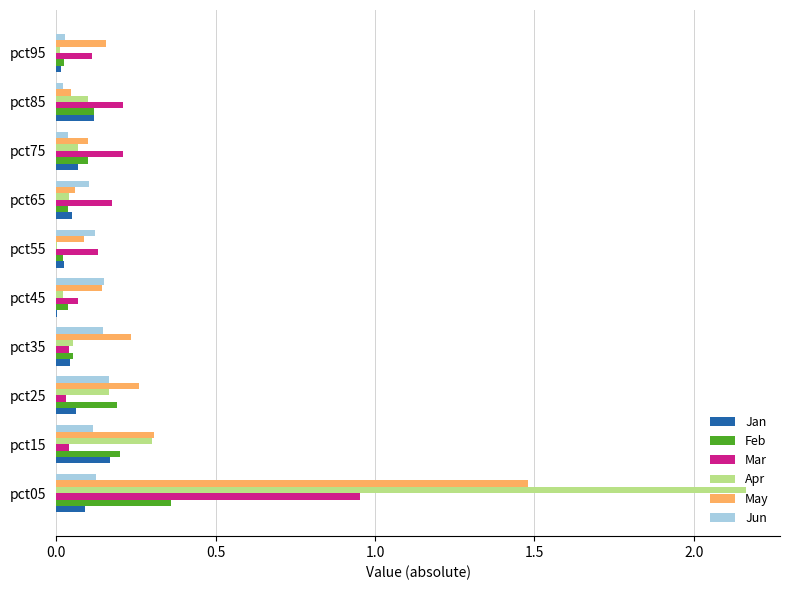

The value of Jun at pct25 is 0.2. True or false?

True